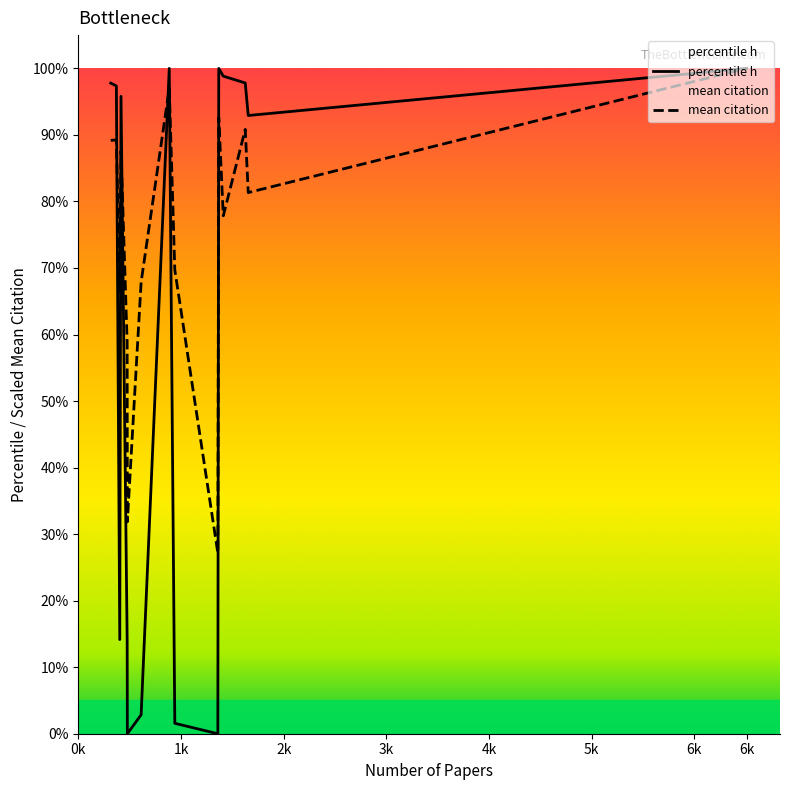

After their last crossing, which series has the higher values: percentile h or mean citation?

percentile h